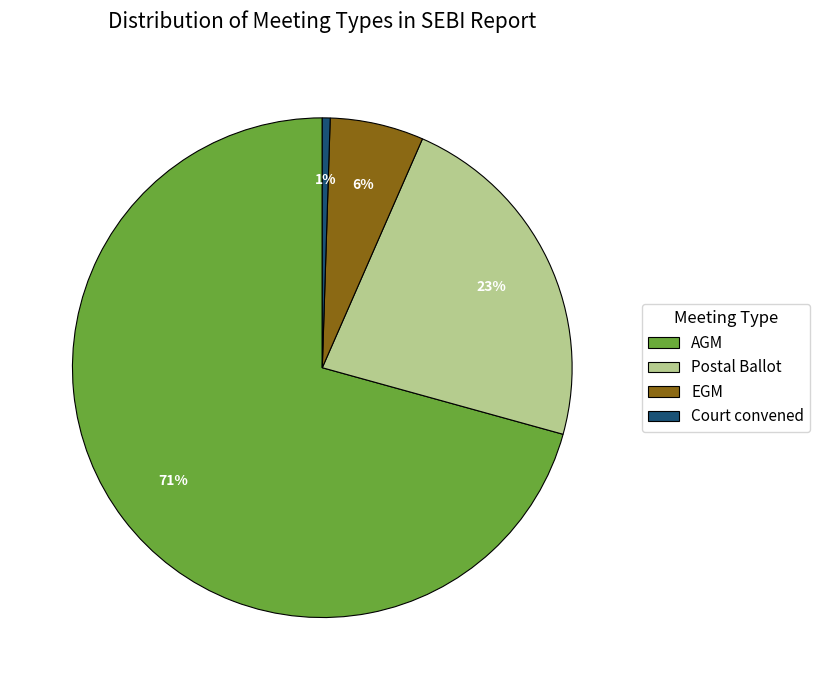

What is the majority slice?

AGM